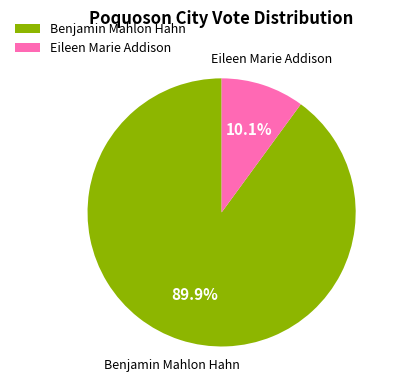

Which slice is the smallest?

Eileen Marie Addison